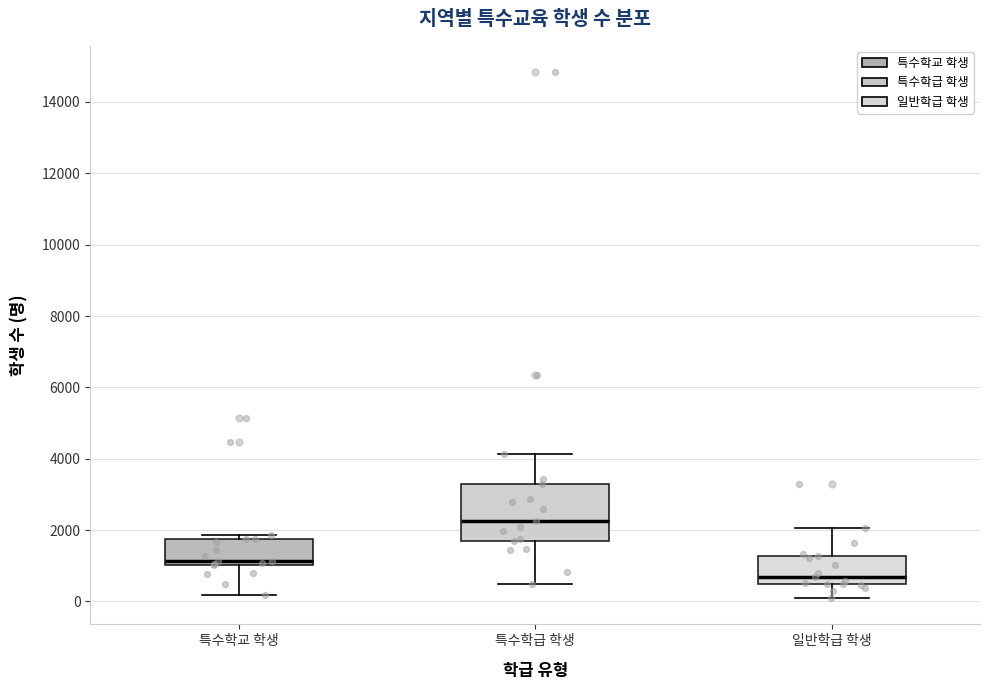

Where is the upper edge of the box for 특수학급 학생 on the y-axis? The values are not printed on the chart, so give them approximately, as read against the axis.

3200